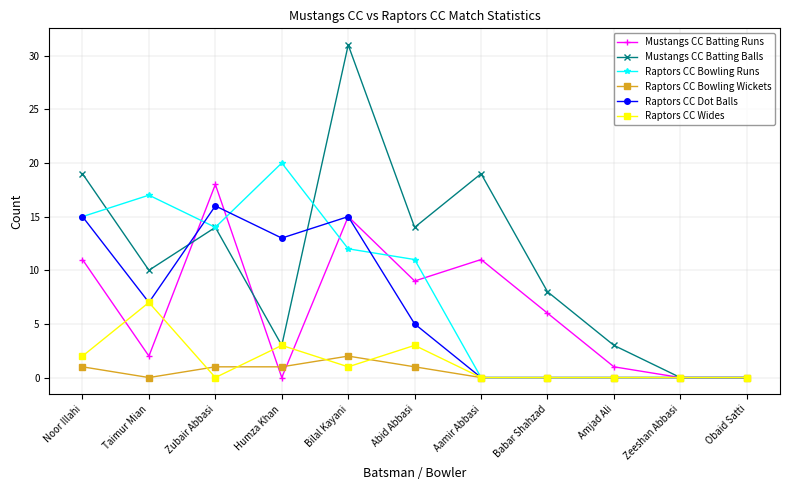

What is the greatest value displayed?

31